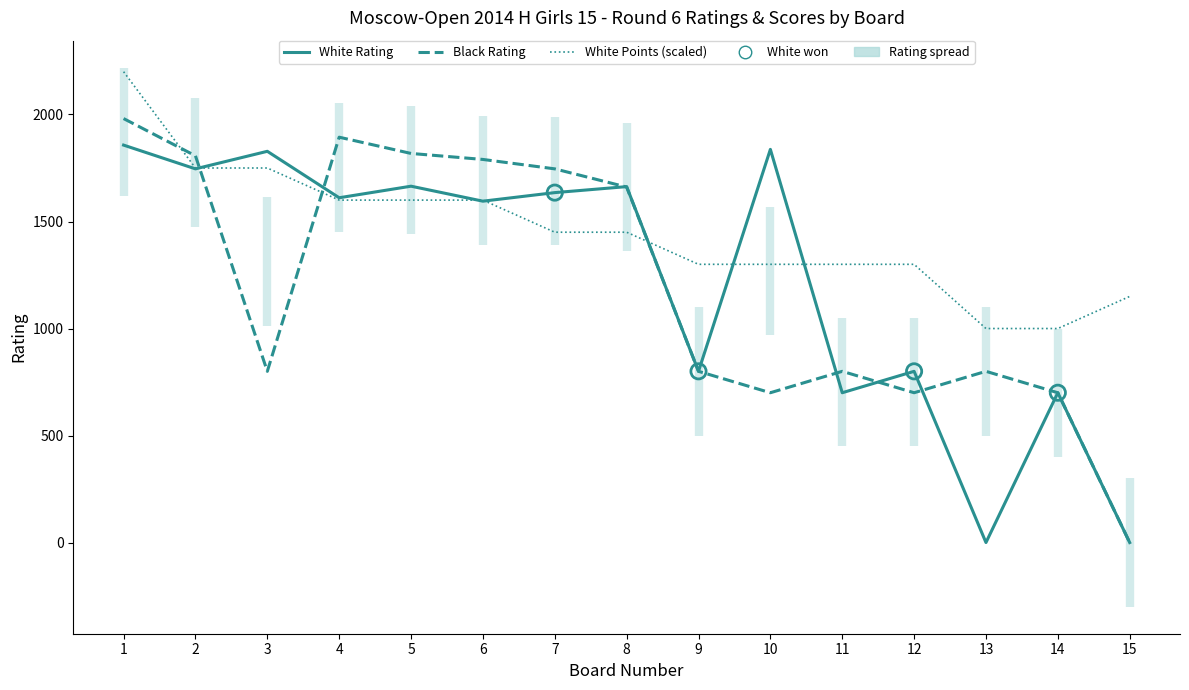

Which series has the largest total across all categories?

White Points (scaled)